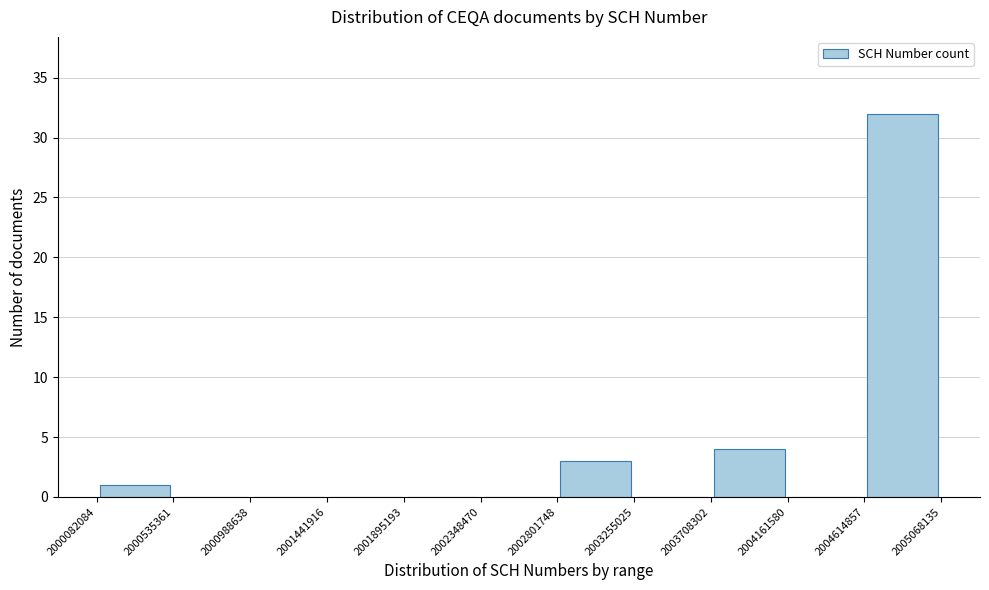

Reading left to right, list every bar in this chart as the range it spans on the x-axis followed by its height. The values are not printed on the chart, so give them approximately, as read against the axis.

2000082084 to 2000535361: 1
2000535361 to 2000988638: 0
2000988638 to 2001441916: 0
2001441916 to 2001895193: 0
2001895193 to 2002348470: 0
2002348470 to 2002801748: 0
2002801748 to 2003255025: 3
2003255025 to 2003708302: 0
2003708302 to 2004161580: 4
2004161580 to 2004614857: 0
2004614857 to 2005068135: 32